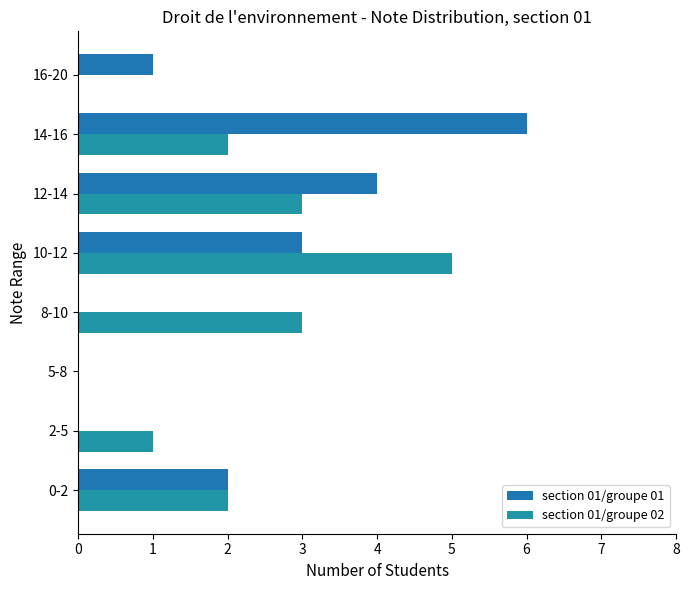

How many data points does each series have?

8